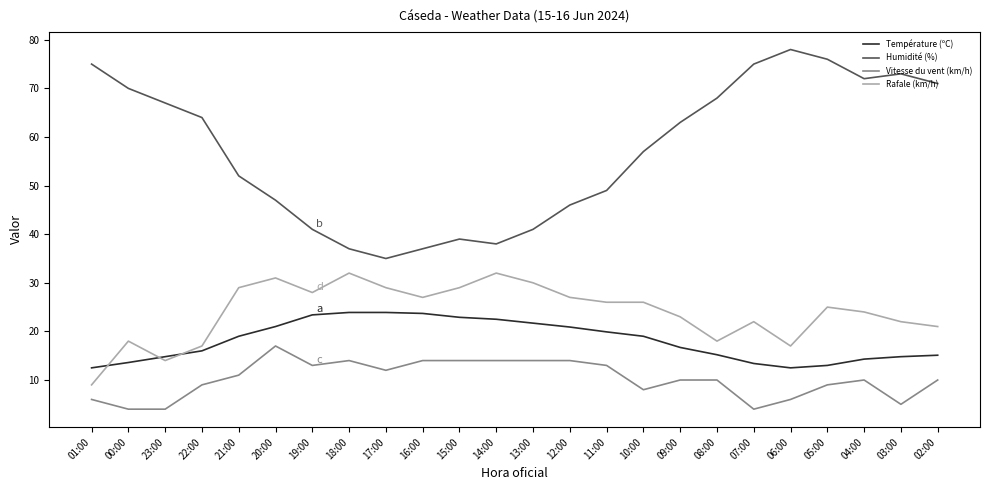

What is the smallest value displayed?

4.0